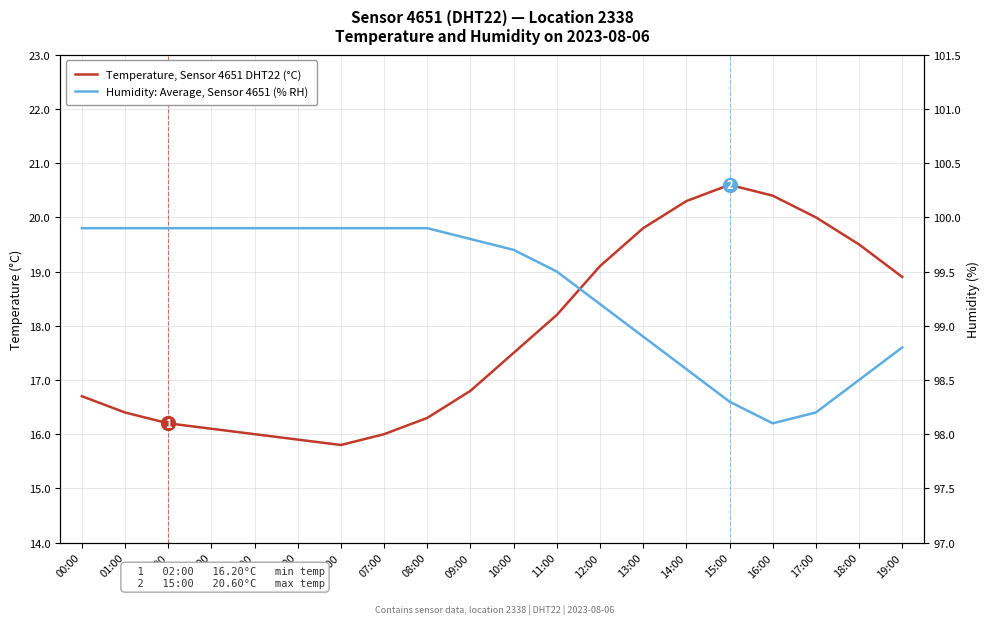

What is the minimum value shown in the chart?

15.8